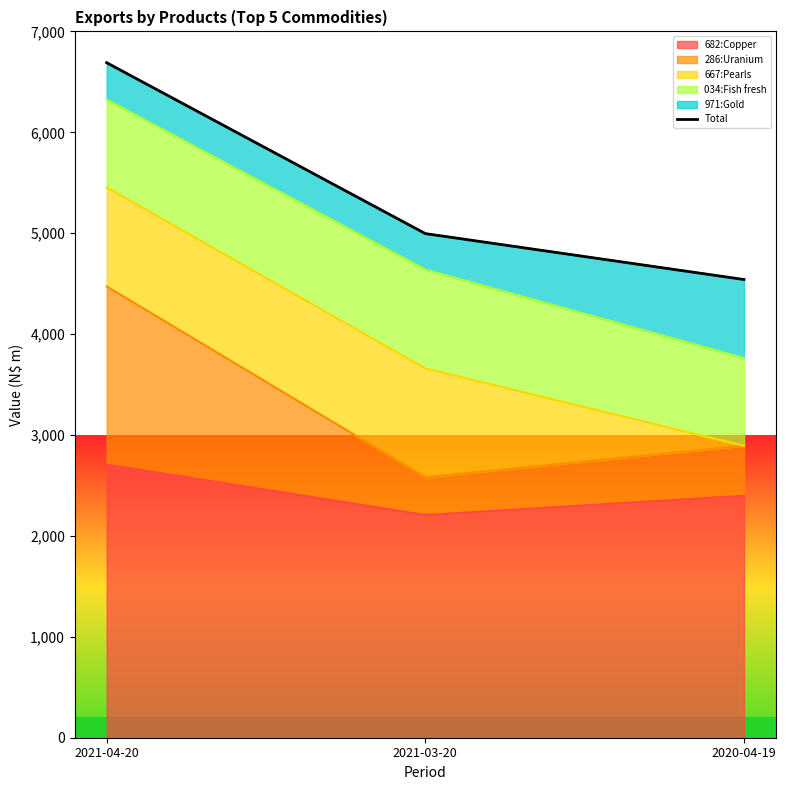

What is the label of the 2nd point from the left?

2021-03-20